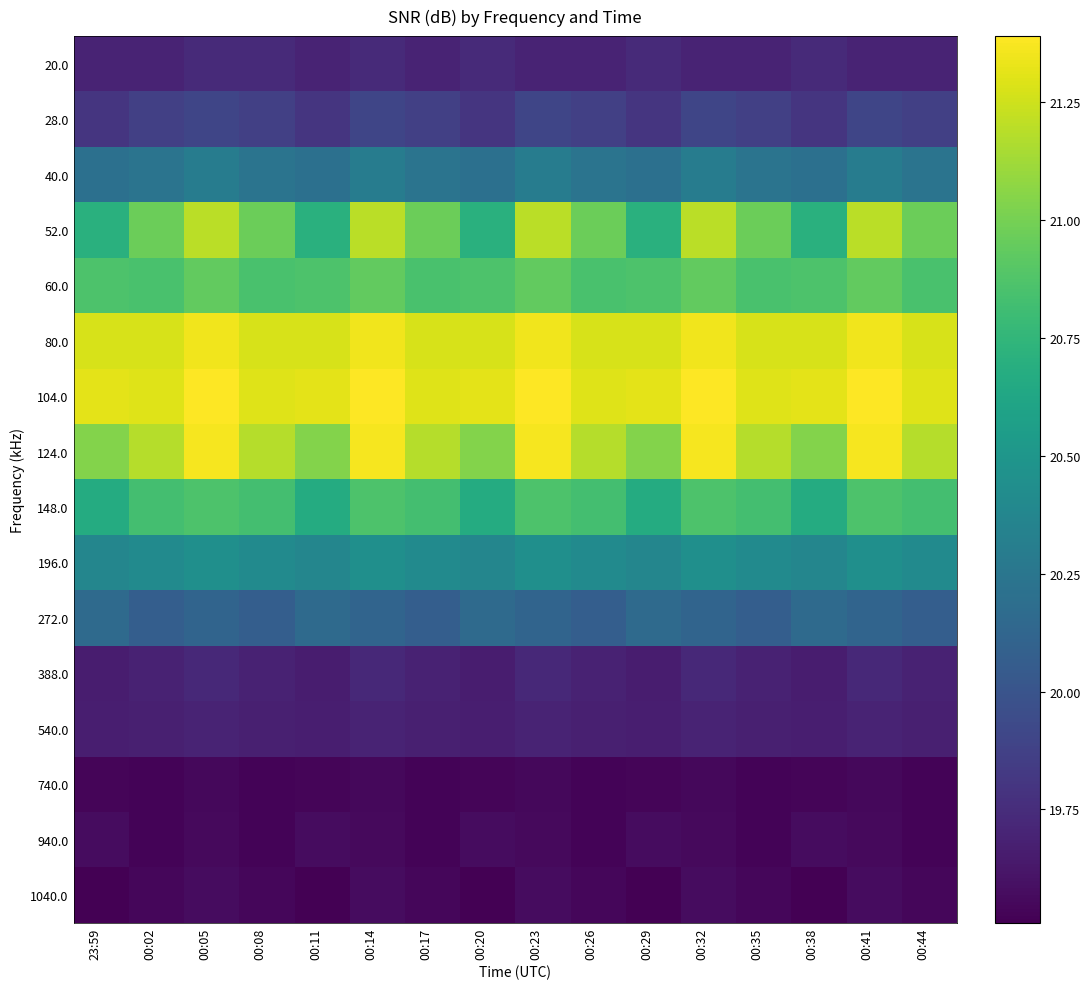

What is the total value across all series at 23:59?

324.0